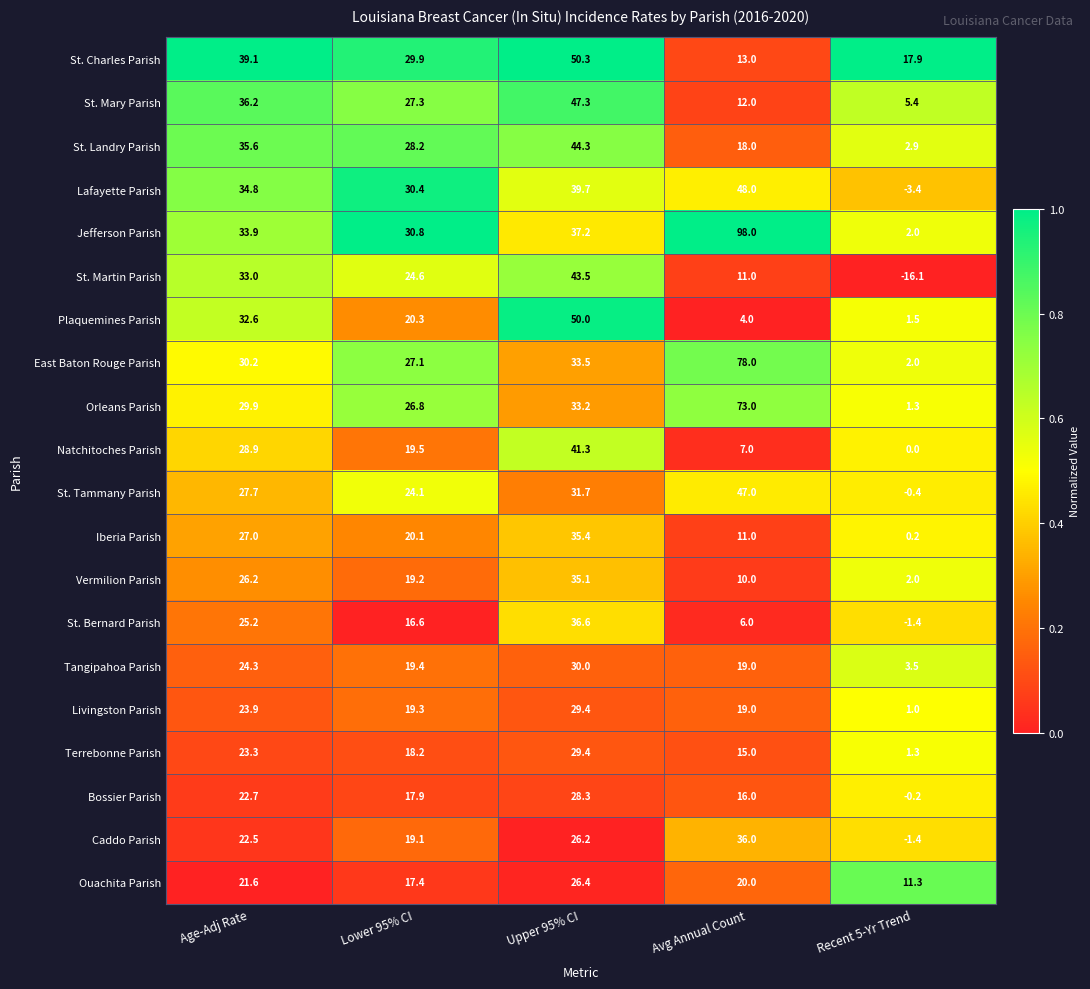

List the labels in order of Ouachita Parish value, largest first.

Upper 95% CI, Age-Adj Rate, Avg Annual Count, Lower 95% CI, Recent 5-Yr Trend